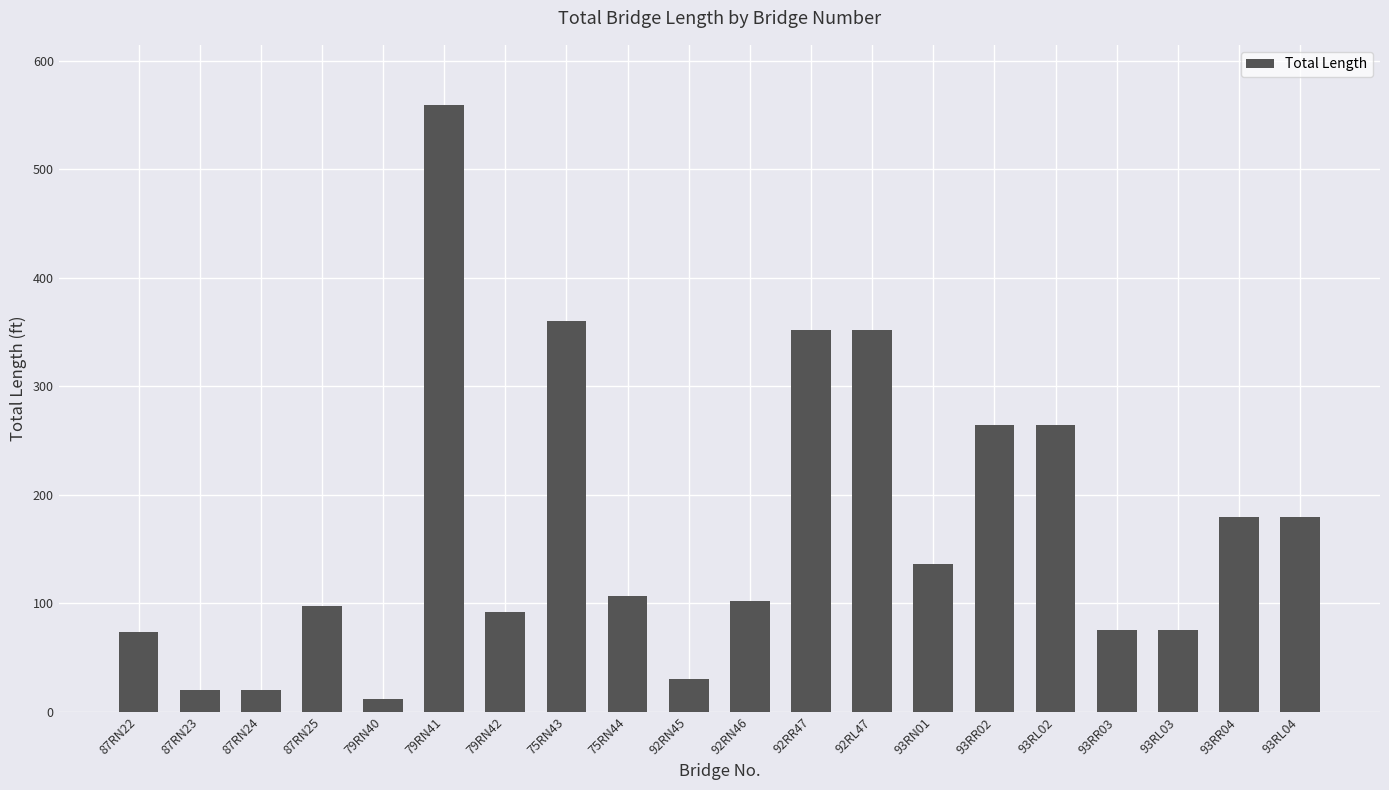

At which category does the chart reach its minimum across all series?

79RN40